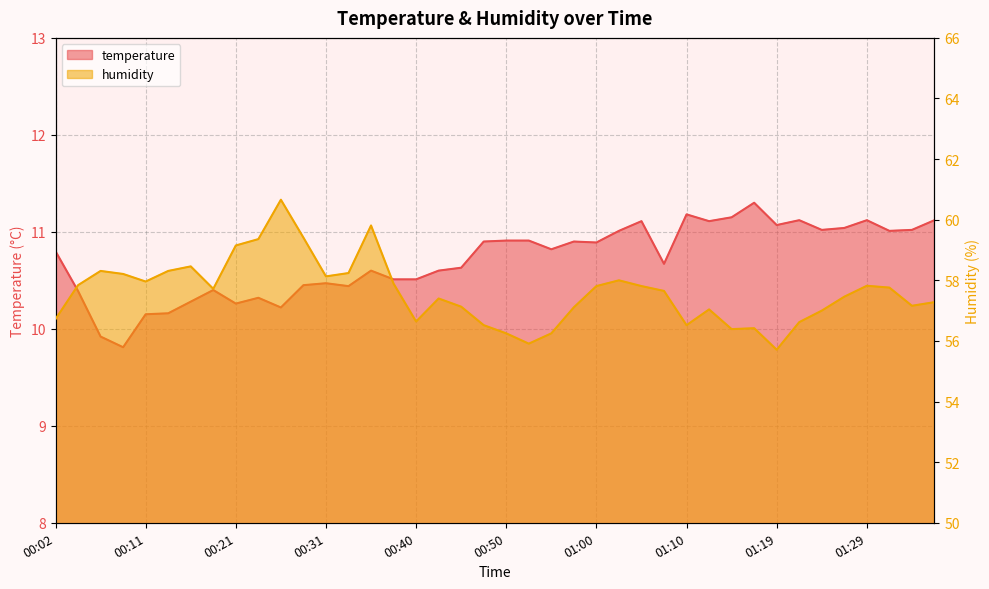

The value of temperature at 01:32 is 5.9. True or false?

False